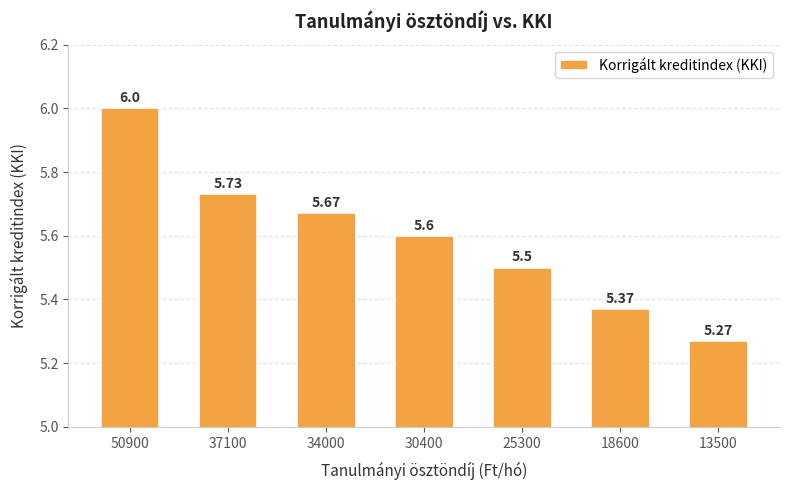

What is the change in value from 30400 to 25300?

-0.1